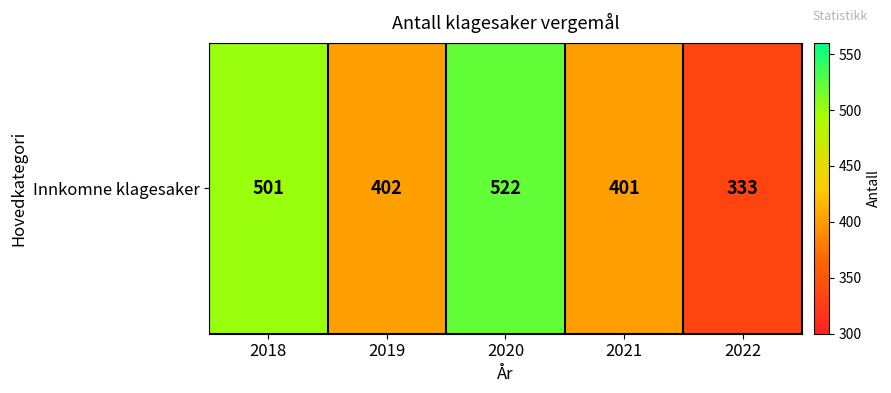

The chart shows a value of 522 at 2020. True or false?

True